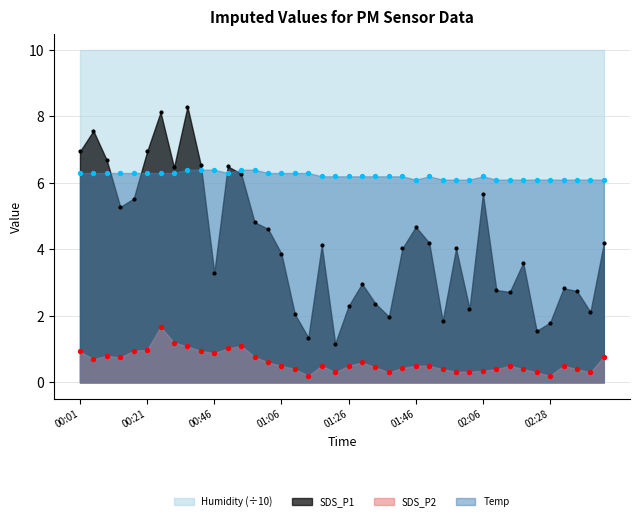

Which series contains the lowest Y value?

SDS_P2